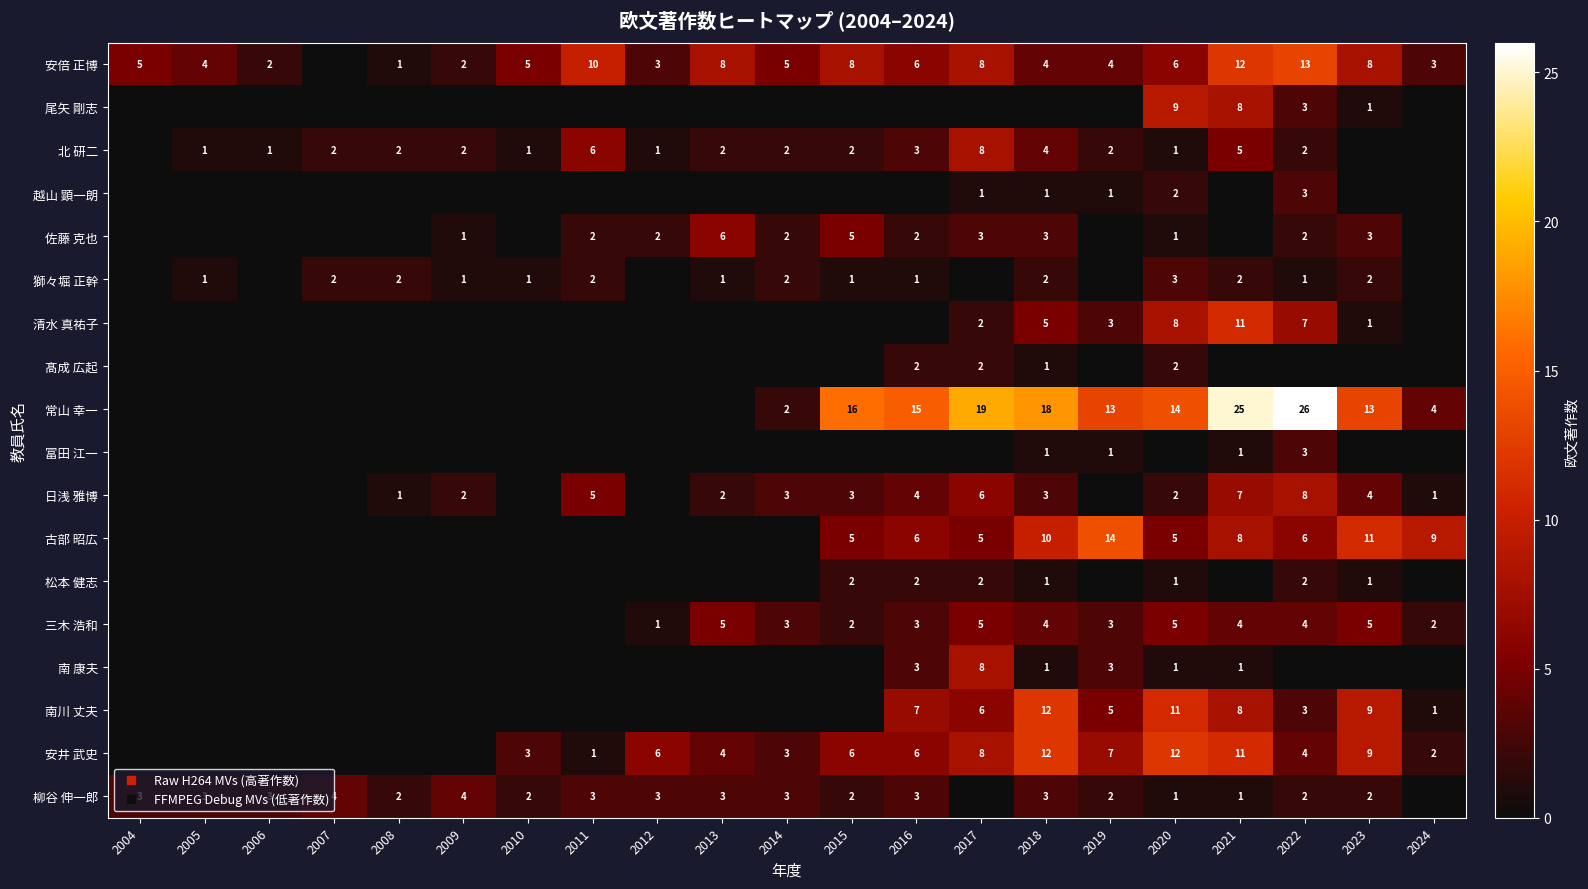

Which series has the largest total across all categories?

常山 幸一